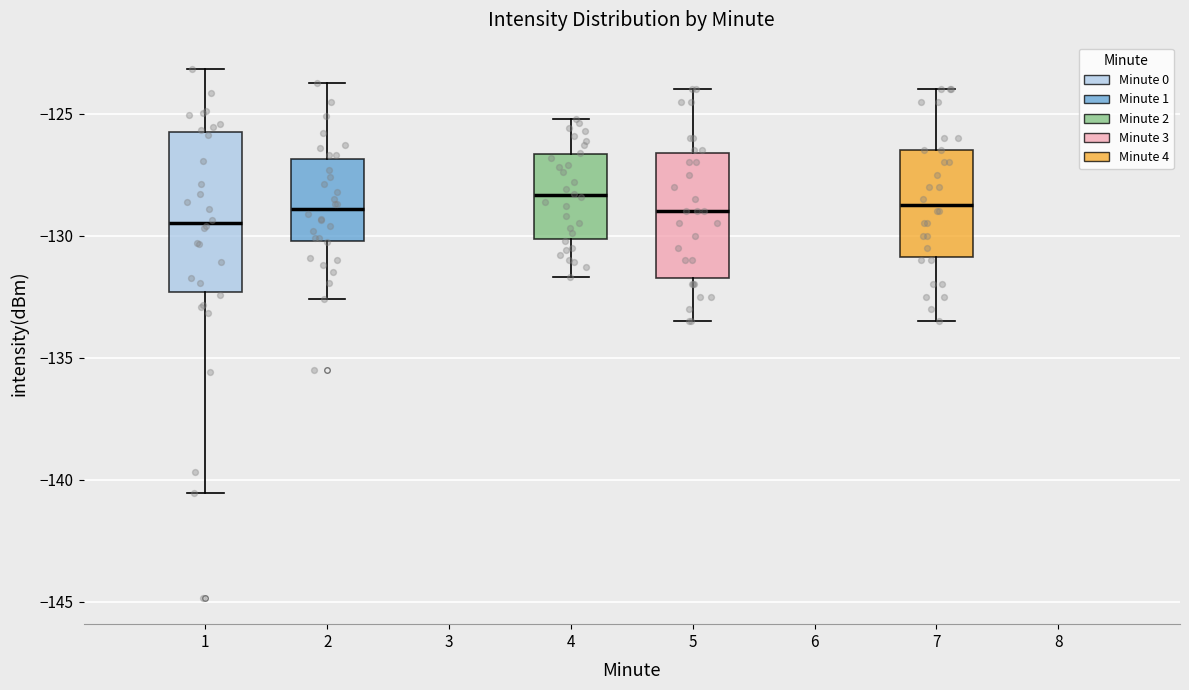

Reading left to right, read every box against the y-axis: the position of its median line, the range the box covers, and the ends of its whiskers. The values are not printed on the chart, so give them approximately, as read against the axis.

1: median -129.5, box -132.5 to -125.5, whiskers -140.5 to -123.0
2: median -129.0, box -130.0 to -127.0, whiskers -132.5 to -124.0
4: median -128.5, box -130.0 to -126.5, whiskers -131.5 to -125.0
5: median -129.0, box -131.5 to -126.5, whiskers -133.5 to -124.0
7: median -128.5, box -131.0 to -126.5, whiskers -133.5 to -124.0